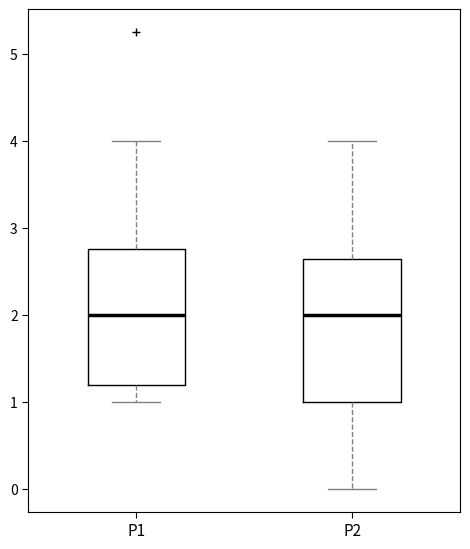

Reading left to right, transcribe this box plot: for each box, give where its median line is, the range the box spans, and where its two whiskers end, as read against the y-axis. The values are not printed on the chart, so give them approximately, as read against the axis.

P1: median 2.0, box 1.2 to 2.8, whiskers 1.0 to 4.0
P2: median 2.0, box 1.0 to 2.6, whiskers 0.0 to 4.0